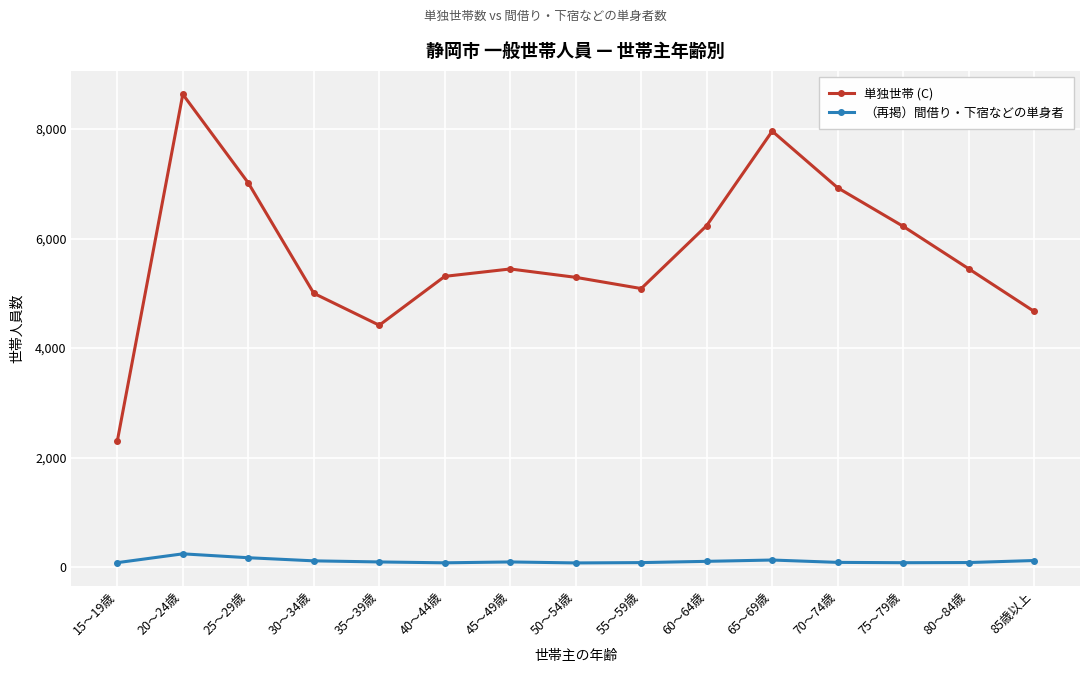

How many lines are shown in the chart?

2